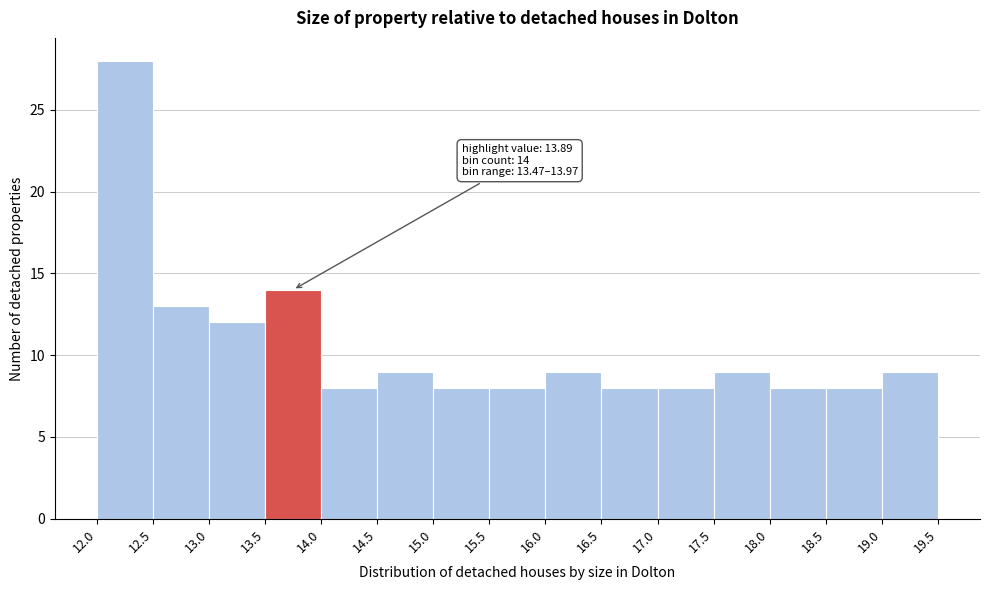

Over which range of the x-axis is the bar tallest?

12.0 to 12.5